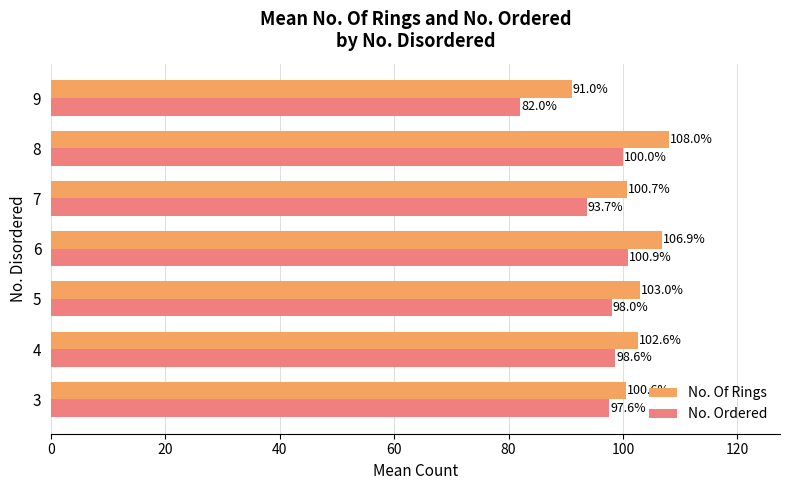

List the series in order of their peak value, highest first.

No. Of Rings, No. Ordered